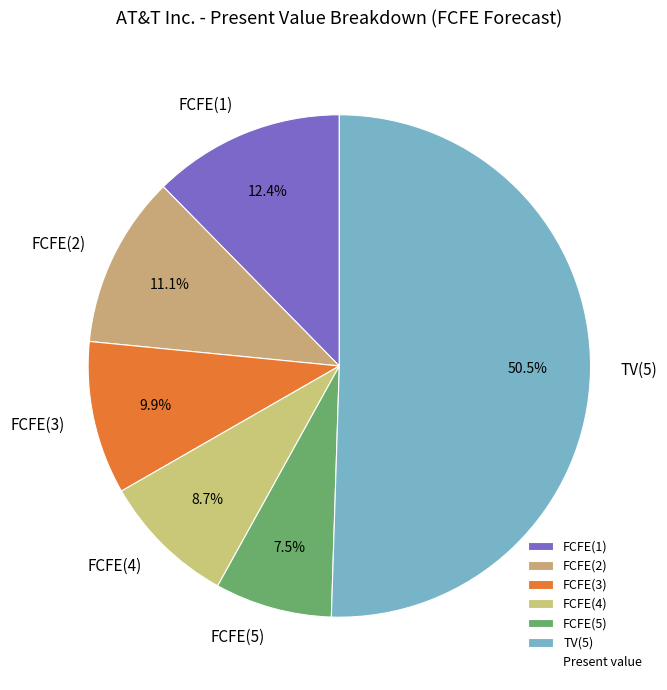

Rank the categories by value from highest to lowest.

TV(5), FCFE(1), FCFE(2), FCFE(3), FCFE(4), FCFE(5)